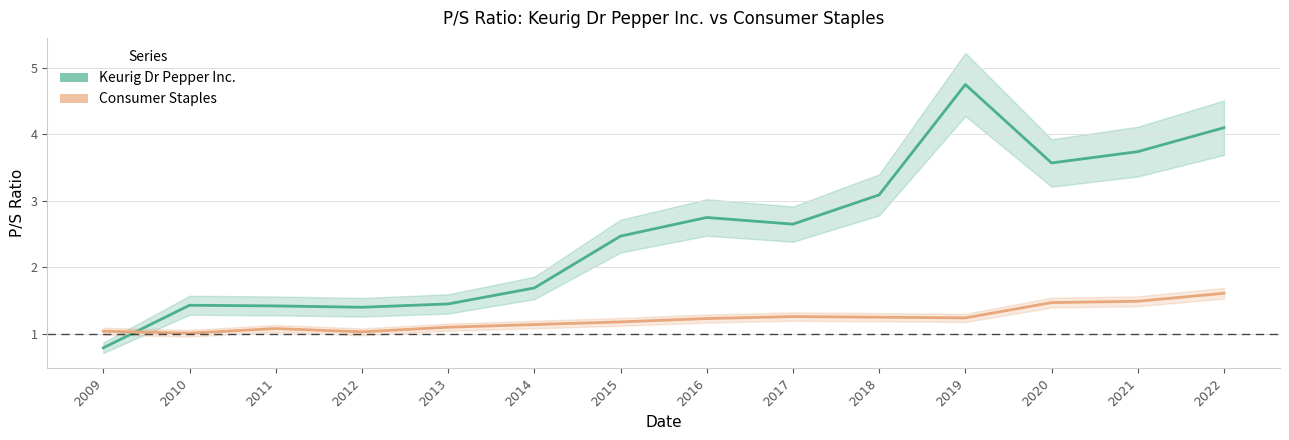

What is the value of the Keurig Dr Pepper Inc. point at the 8th from the left?

2.8